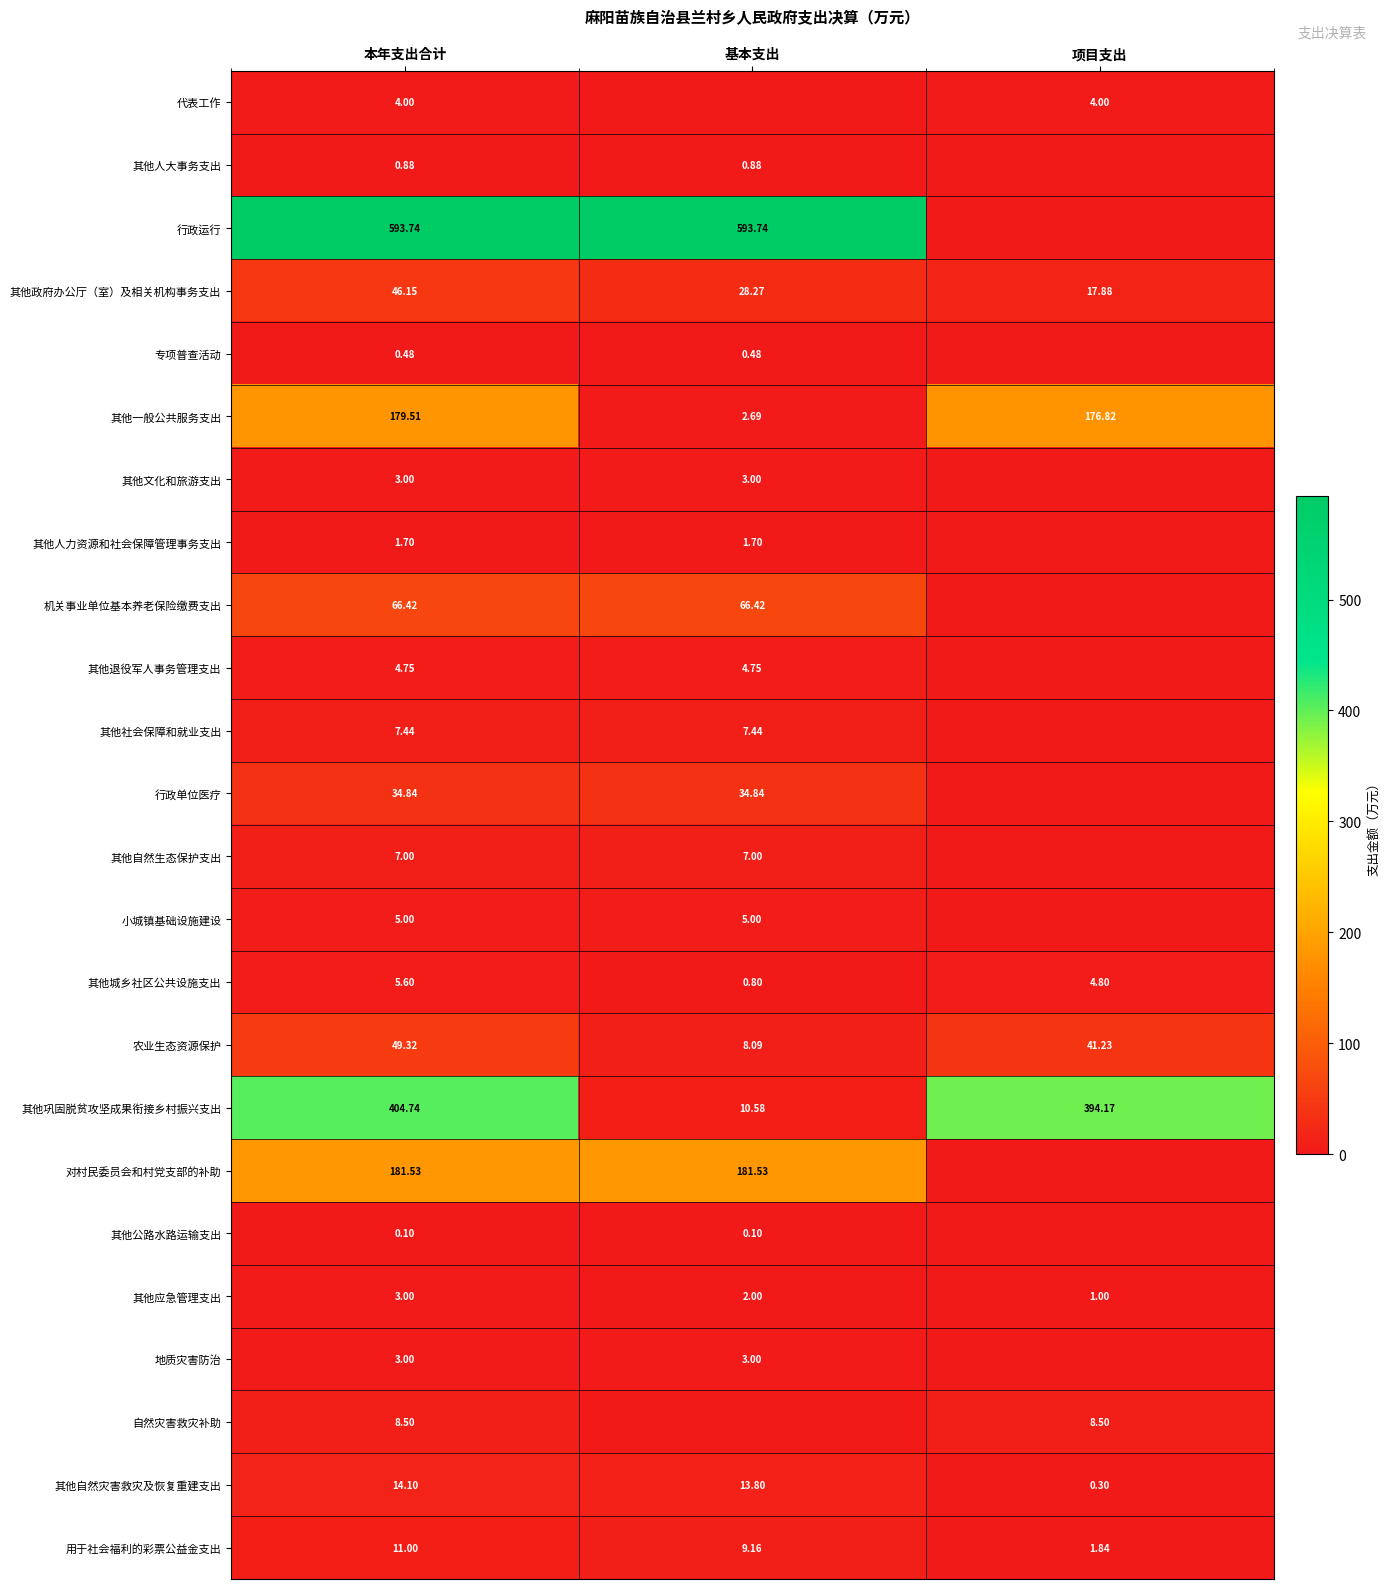

Is the value of 其他一般公共服务支出 at 基本支出 greater than the value of 小城镇基础设施建设 at 本年支出合计?

No